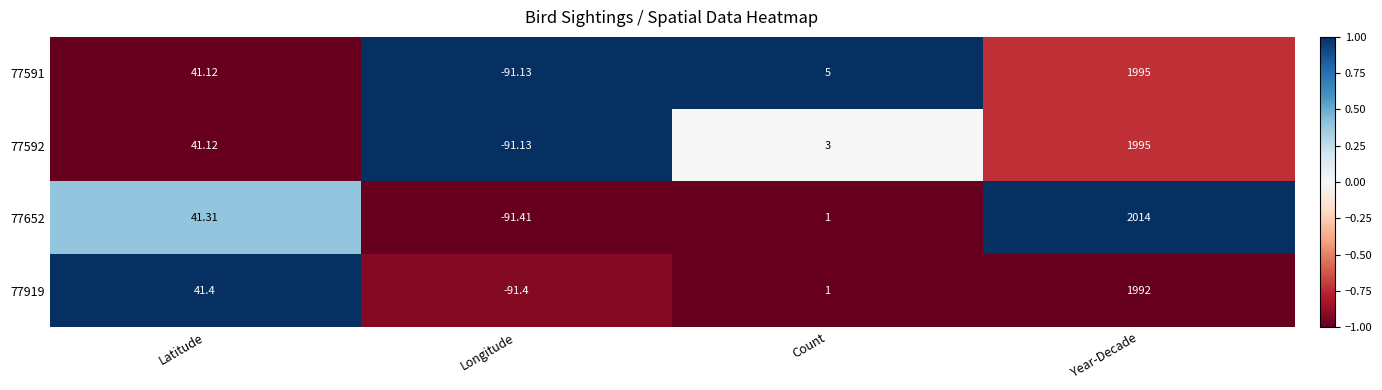

Where does the 77919 series first go above 41?

Latitude